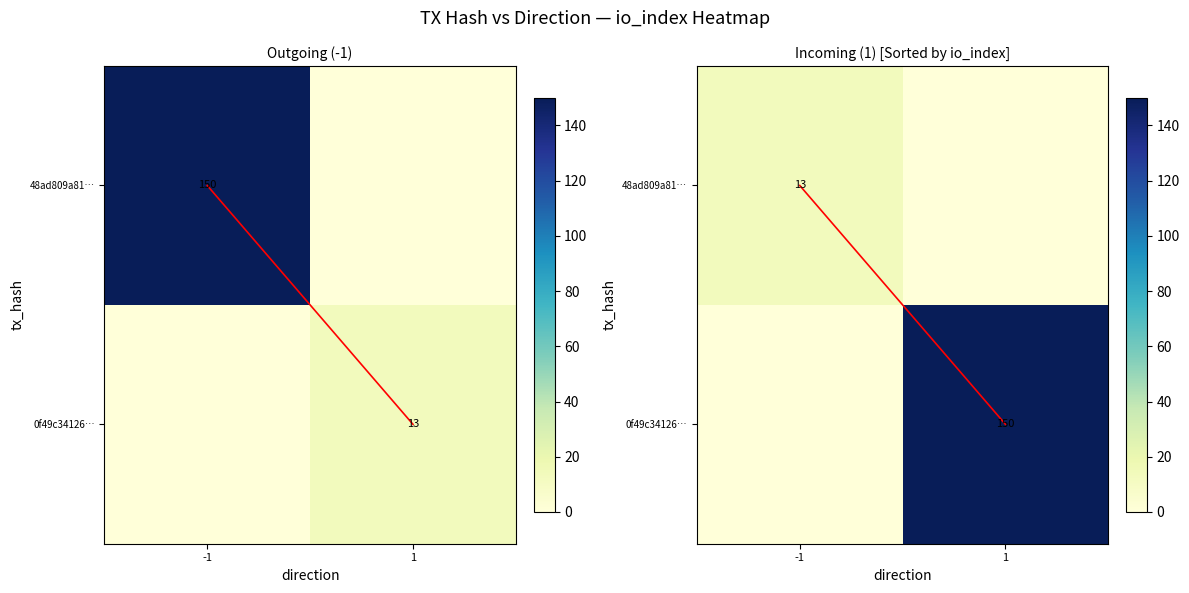

Which category has the lowest value in the 48ad809a81… series?

1